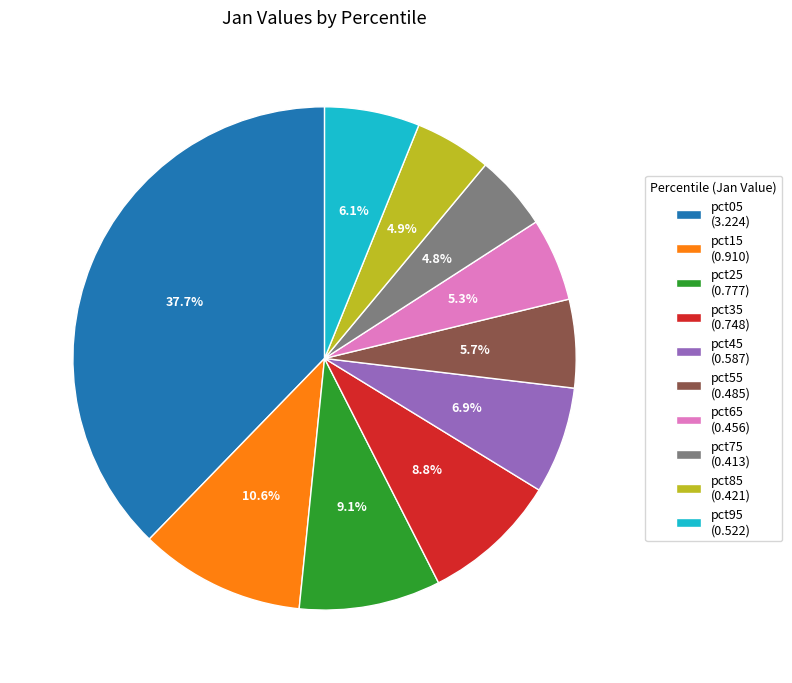

Is pct05 the majority of the pie?

No